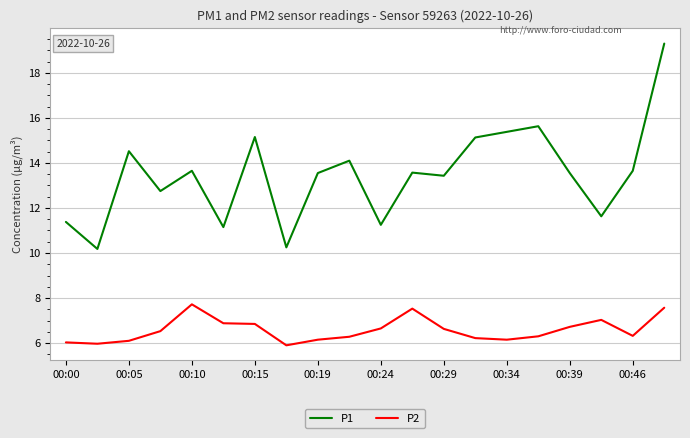

True or false: P2 and P1 cross at least once.

False